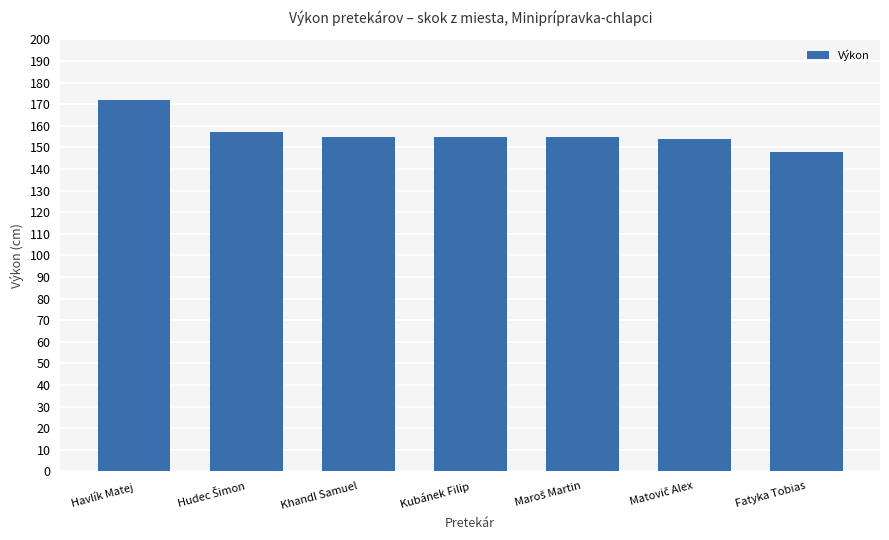

True or false: the data shows 155 at Khandl Samuel.

True